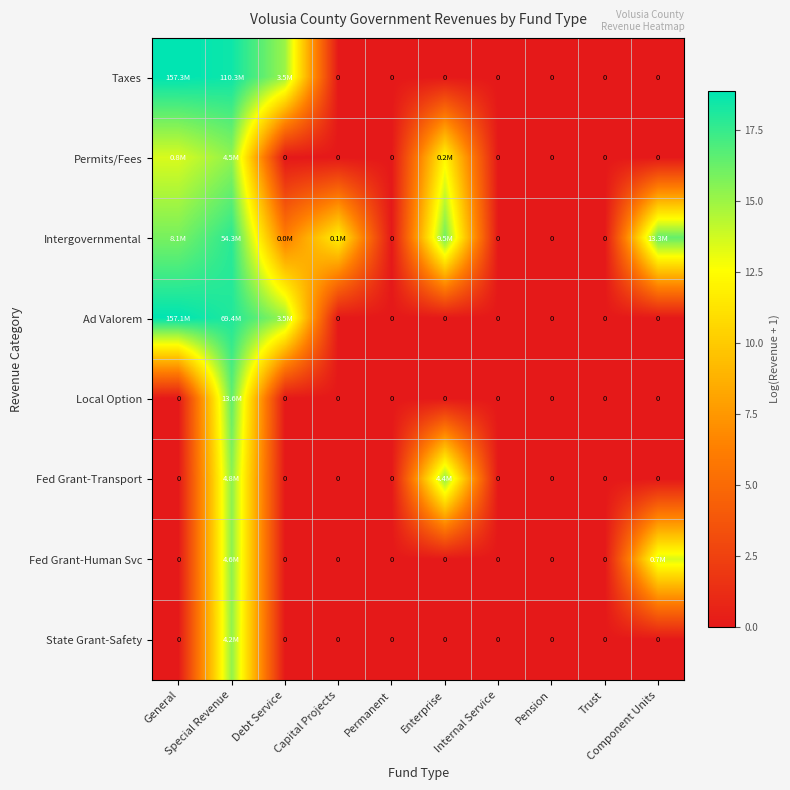

Which series has the largest range (max minus min)?

Taxes